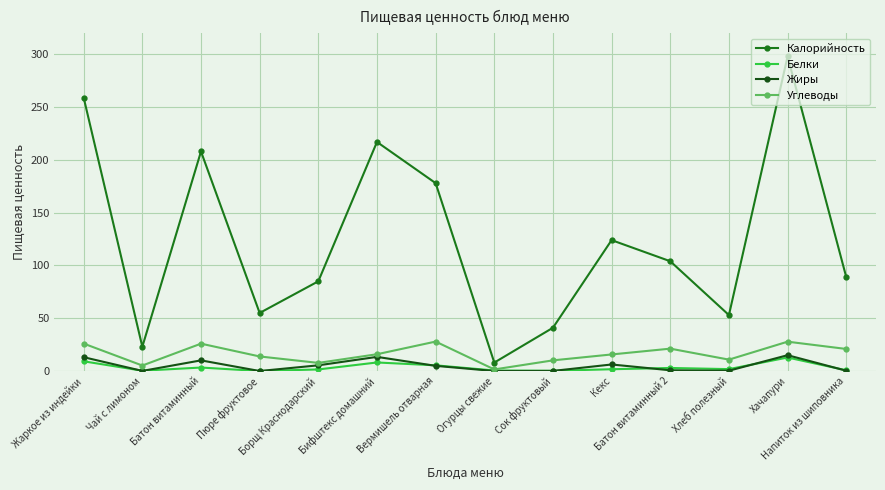

At which category is the sum across all series the highest?

Хачапури